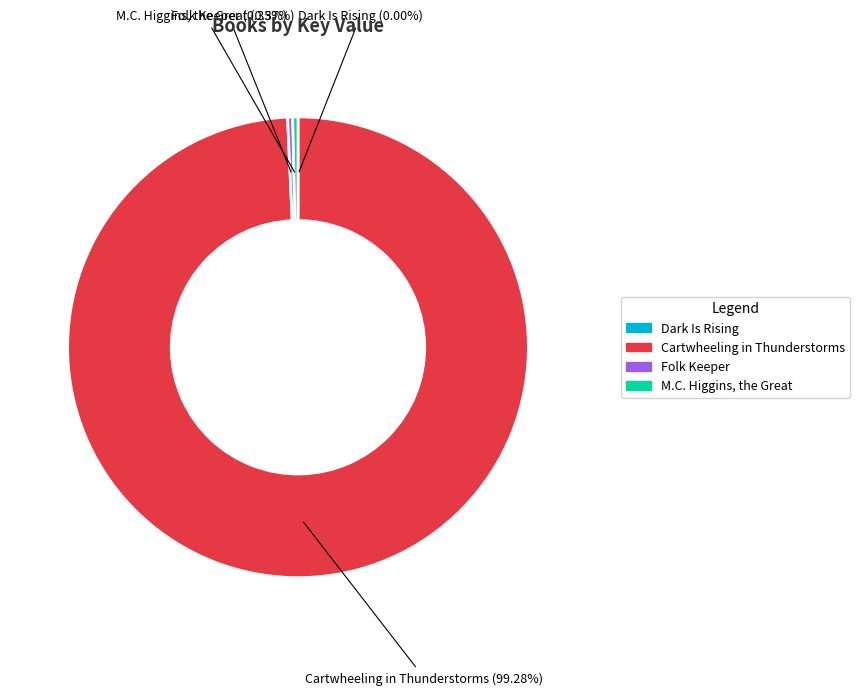

Is it true that M.C. Higgins, the Great is 0% of the pie?

True